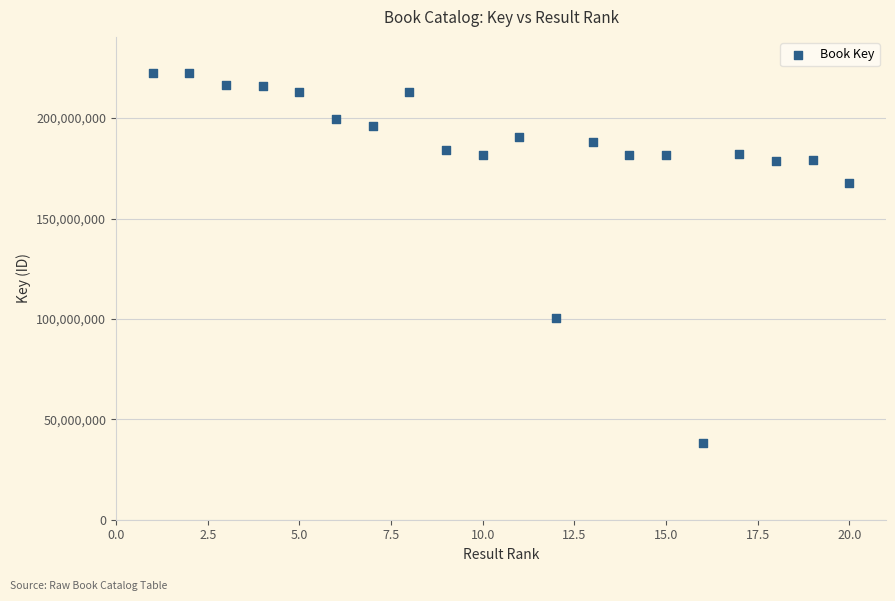

What is the range of X values (max minus min)?

19